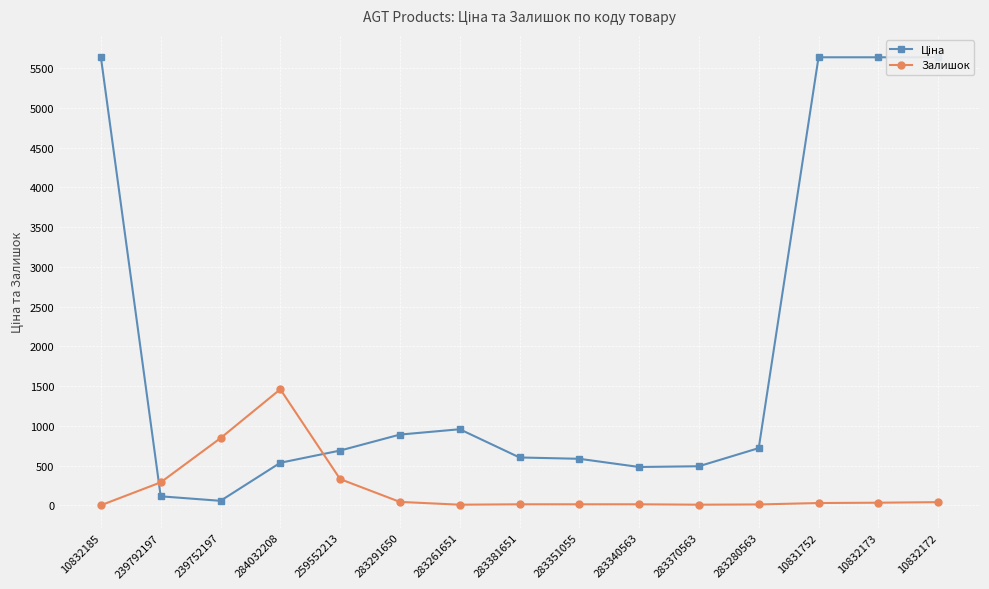

What is the difference between the maximum and minimum values in the Залишок series?

1459